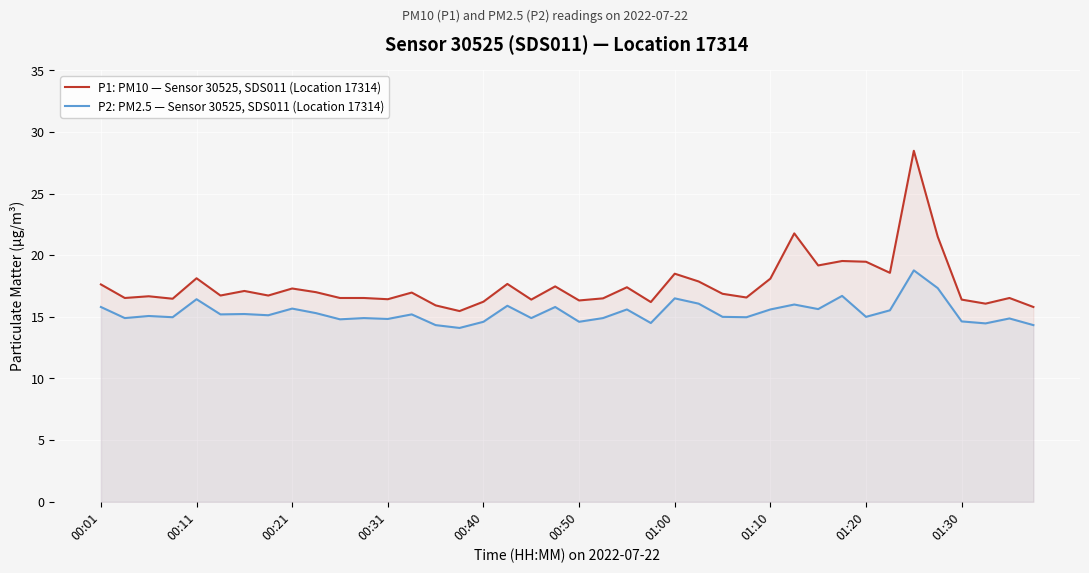

What is the value of the P2: PM2.5 — Sensor 30525, SDS011 (Location 17314) point at the 20th from the left?

15.8